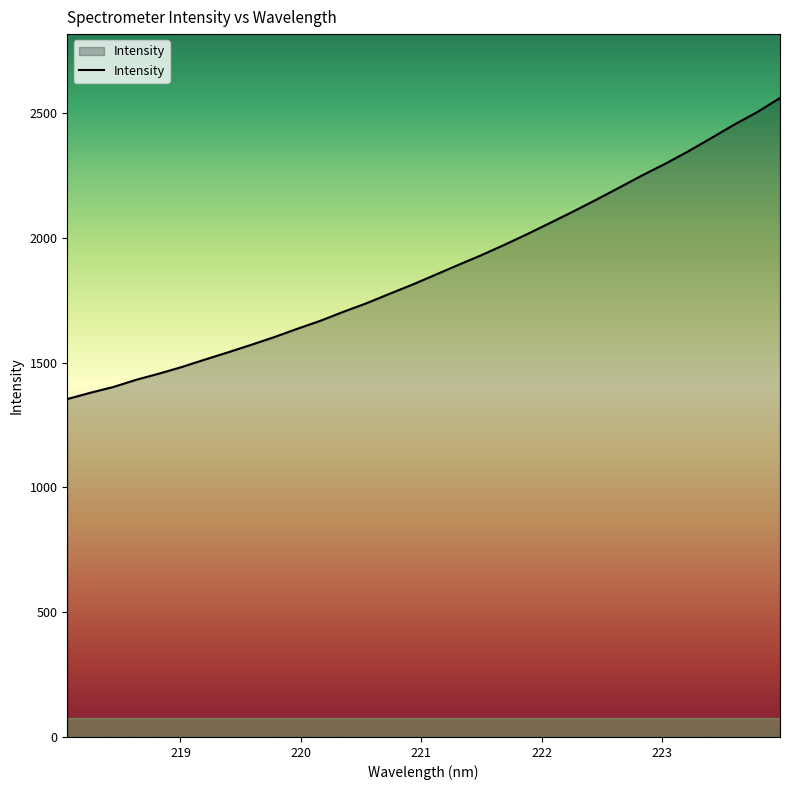

What is the smallest value displayed?

1354.3